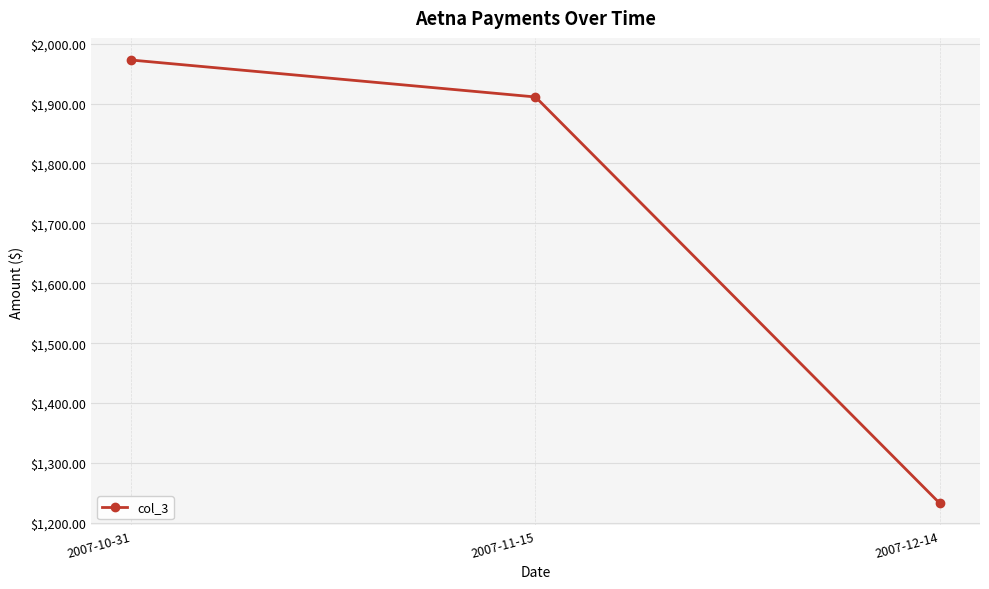

Does the chart display data point markers on the line(s)?

Yes